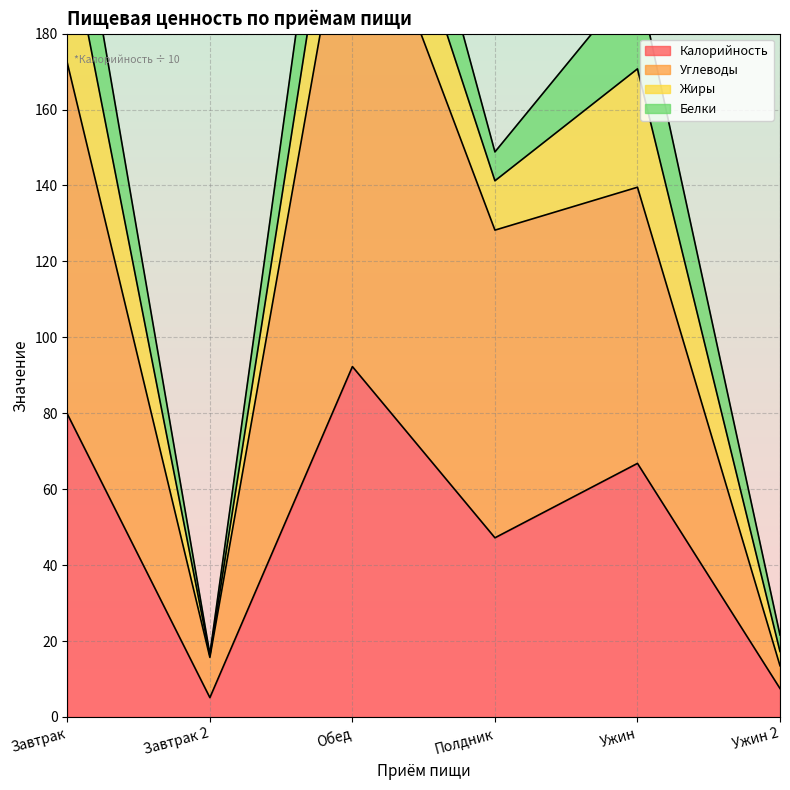

What position from the right is Полдник?

3